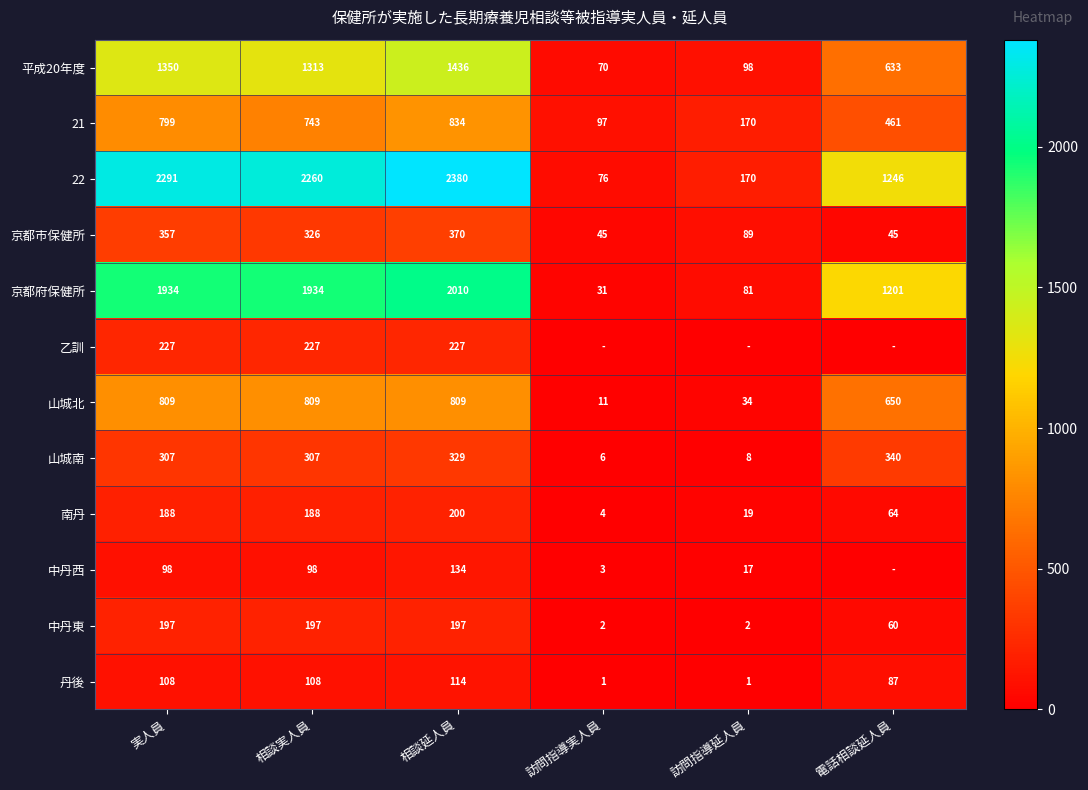

What is the difference between the highest and lowest values at 実人員?

2193